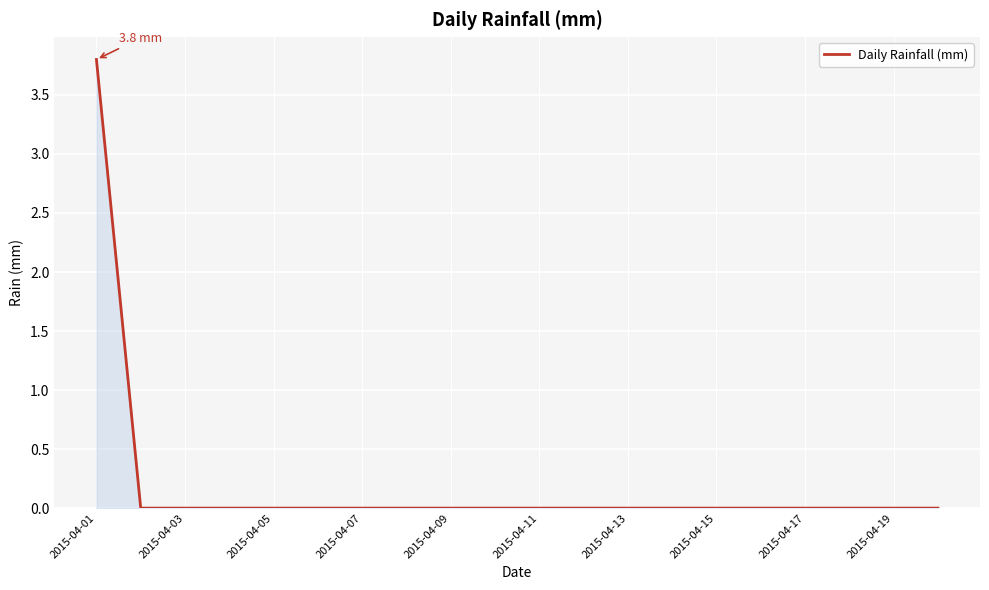

What is the average value?

0.2